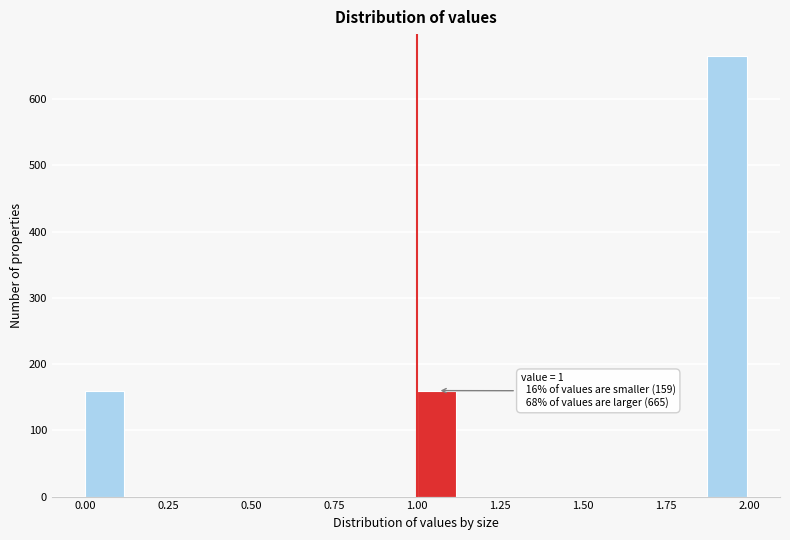

Around what value on the x-axis is the tallest bar? Give the approximate position of its centre, as read against the axis.

1.95